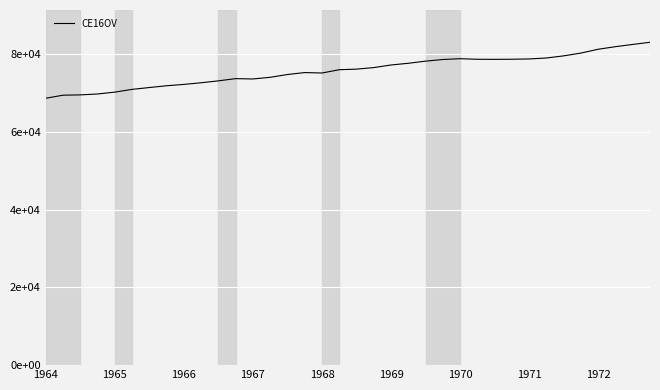

Does the chart display data point markers on the line(s)?

No